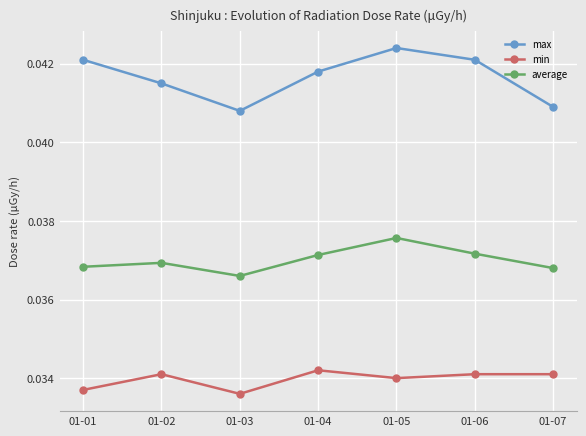

True or false: average and min intersect in this chart.

False